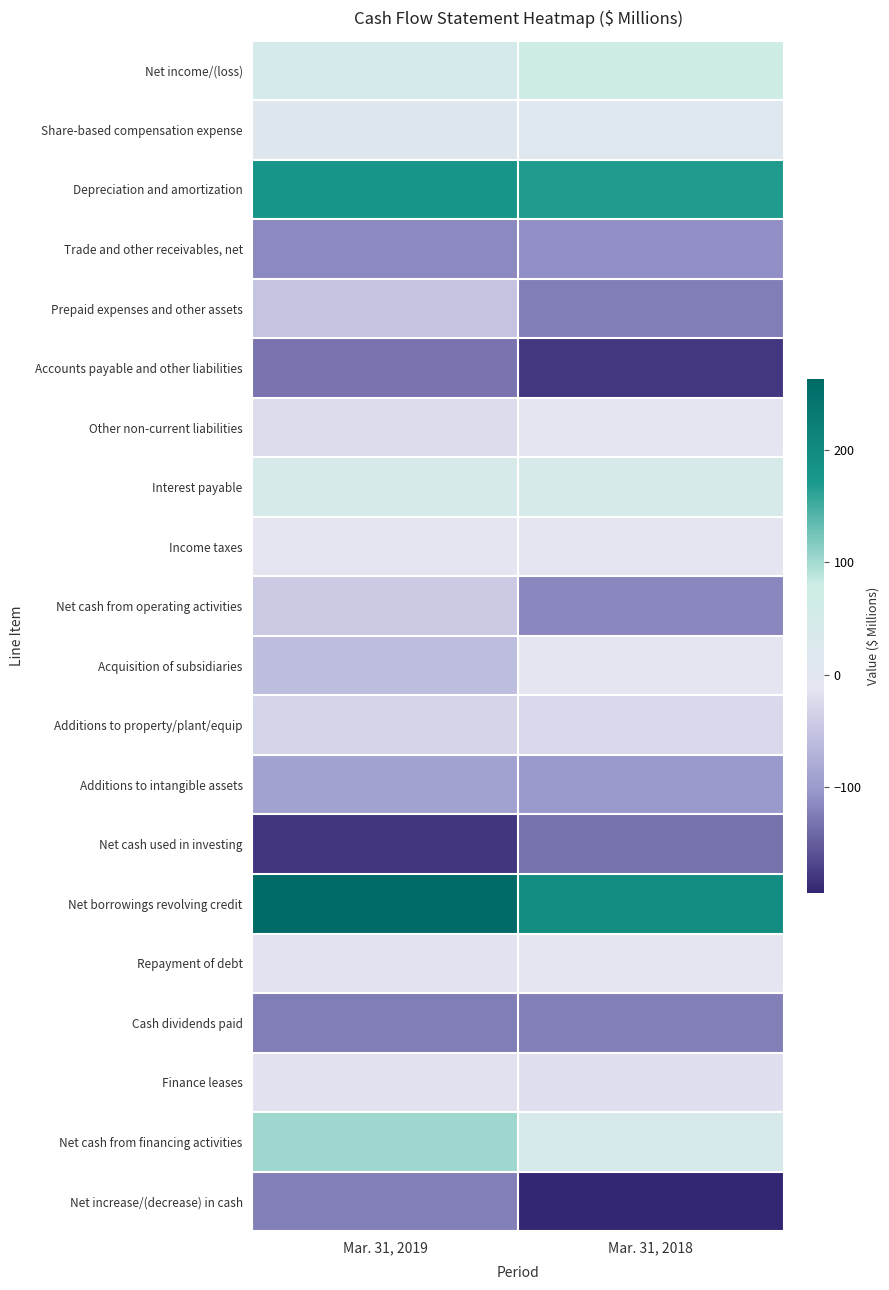

At which category is the sum across all series the highest?

Mar. 31, 2019